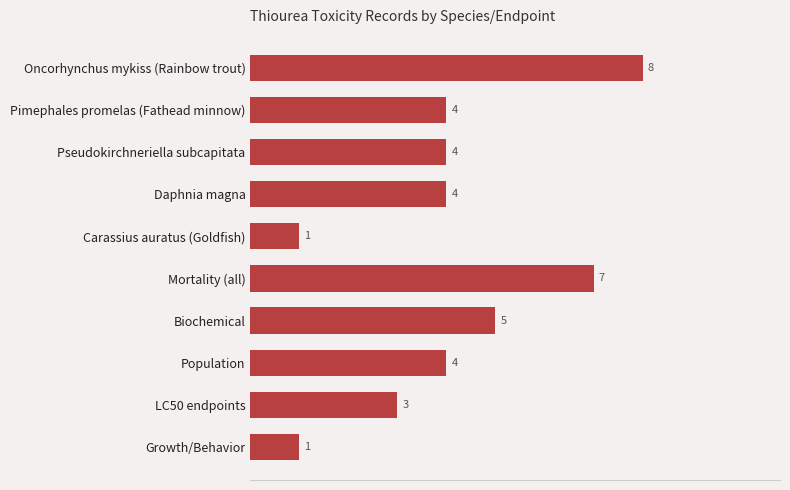

Reading top to bottom, transcribe all the data shown in this chart.

Oncorhynchus mykiss (Rainbow trout)=8	Pimephales promelas (Fathead minnow)=4	Pseudokirchneriella subcapitata=4	Daphnia magna=4	Carassius auratus (Goldfish)=1	Mortality (all)=7	Biochemical=5	Population=4	LC50 endpoints=3	Growth/Behavior=1